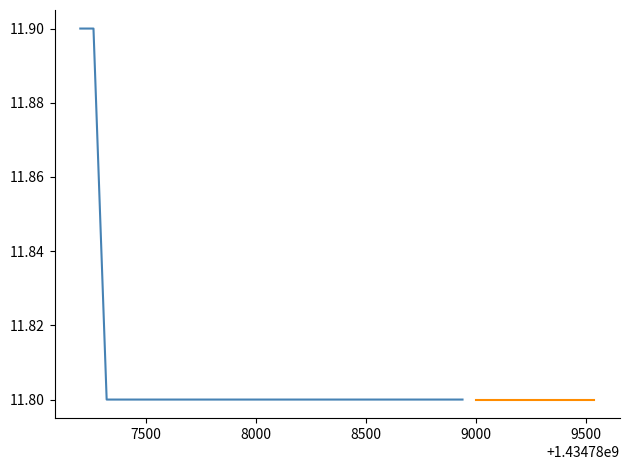

True or false: the data shows 2.6 at 16.

False